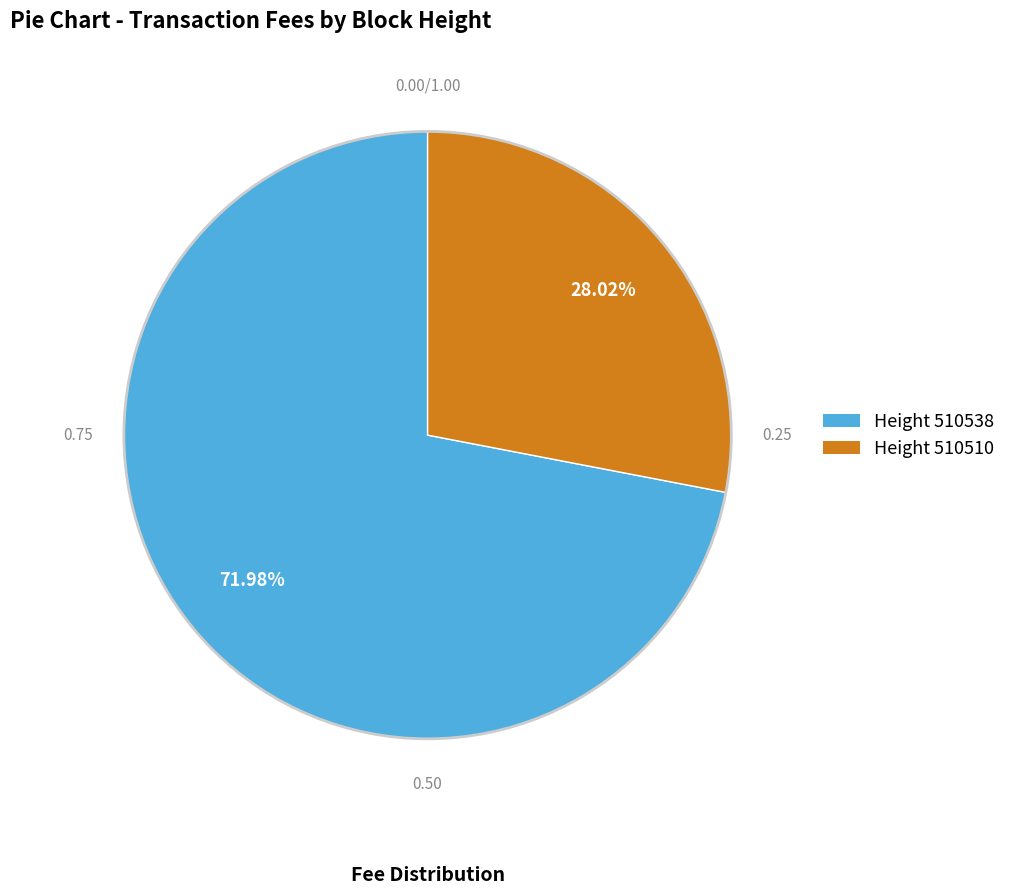

How many segments does this pie chart have?

2